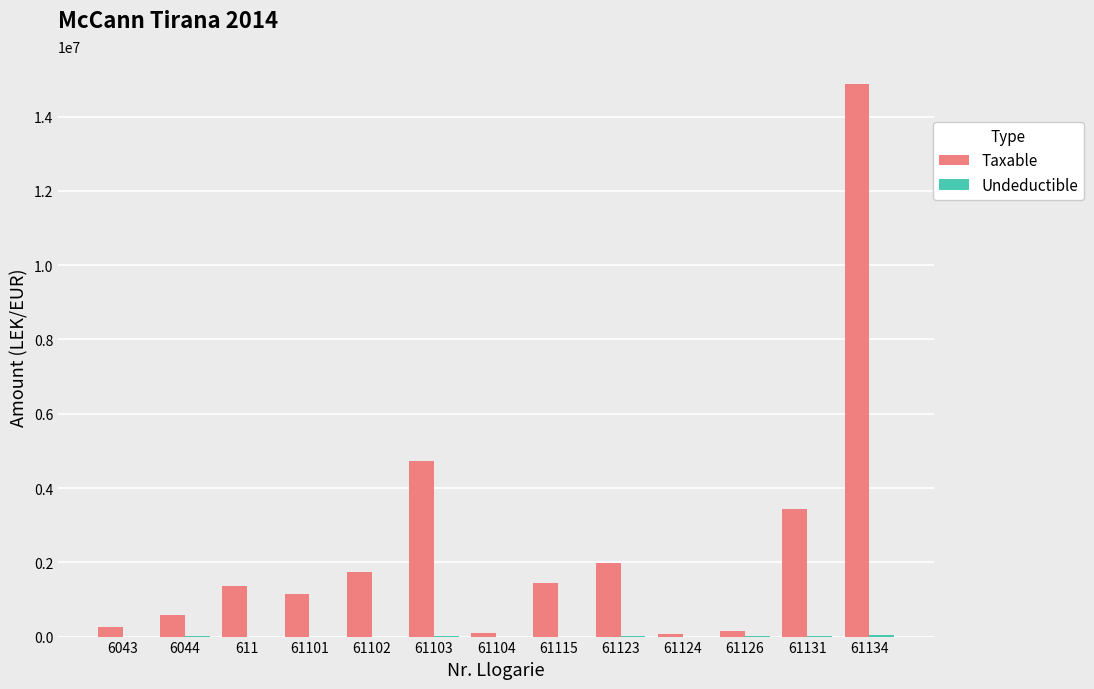

What is the maximum value for Taxable?

14887859.8